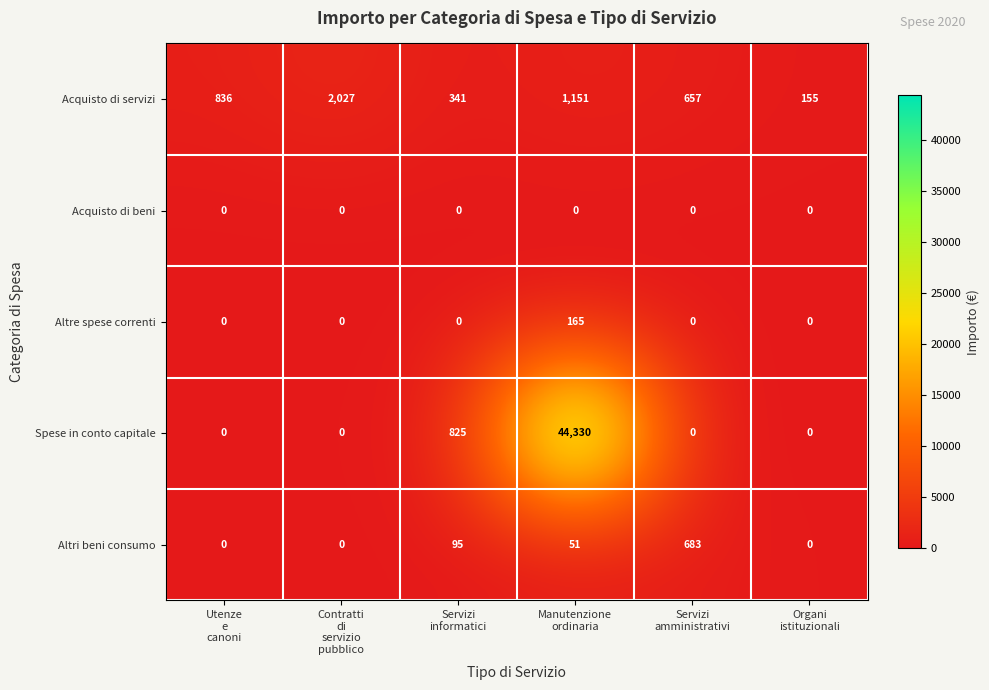

Which series has the largest range (max minus min)?

Spese in conto capitale